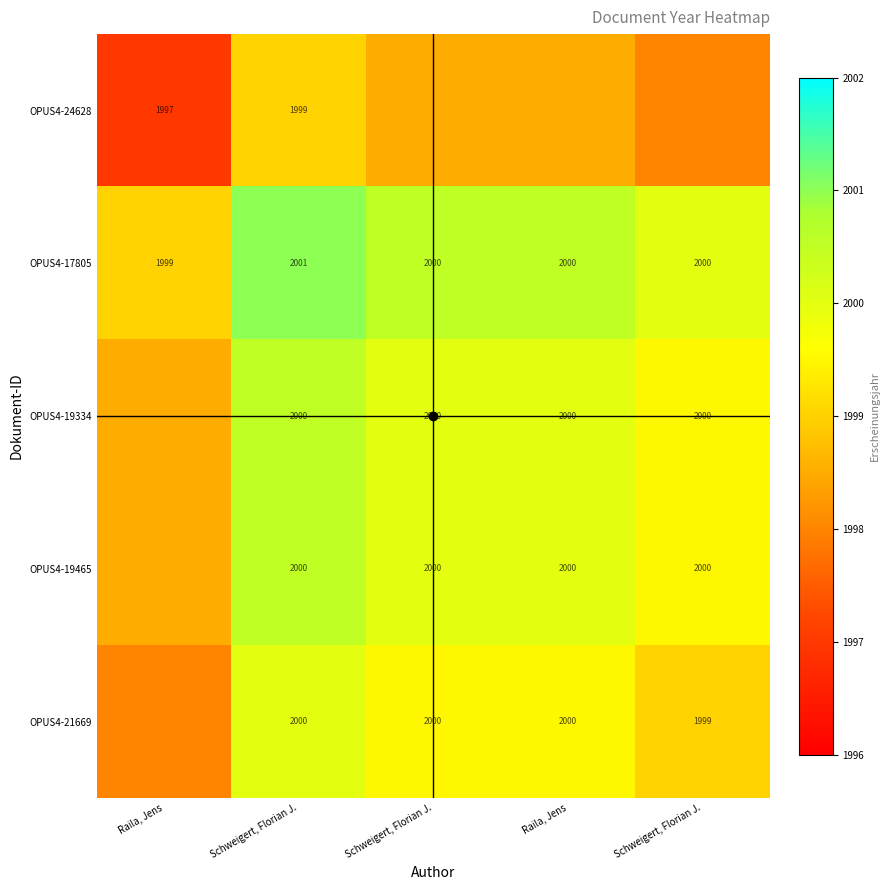

What is the average value of the OPUS4-19334 series?

1999.7